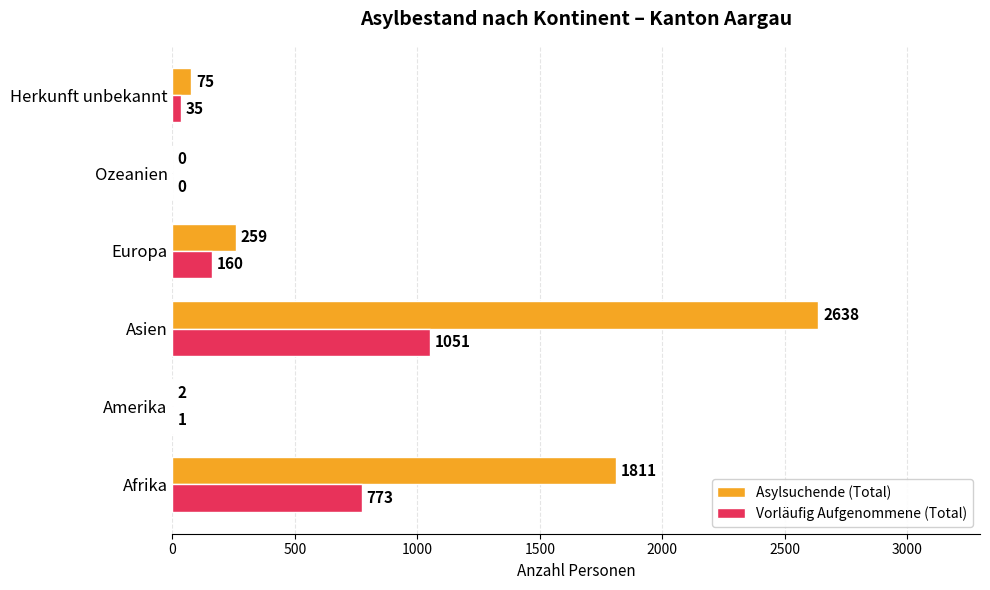

What is the average value of the Asylsuchende (Total) series?

798